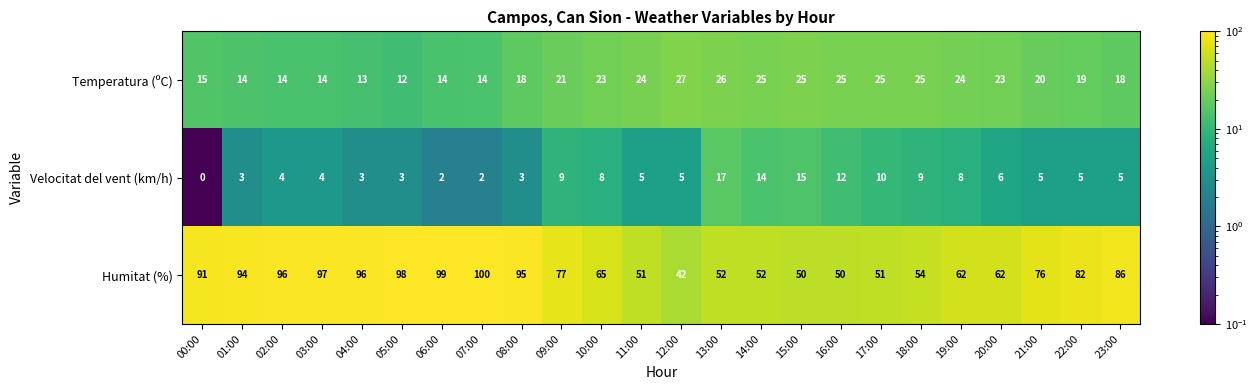

Read the Temperatura (ºC) value at 20:00, to the nearest 10.

20